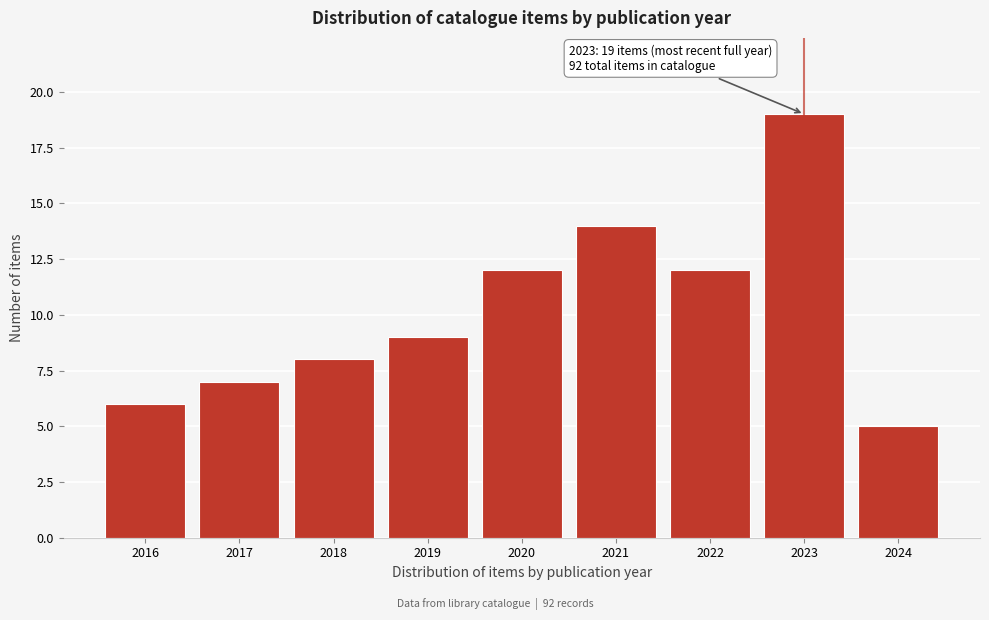

Reading right to left, what are all the values shown in this chart?

2024=5	2023=19	2022=12	2021=14	2020=12	2019=9	2018=8	2017=7	2016=6